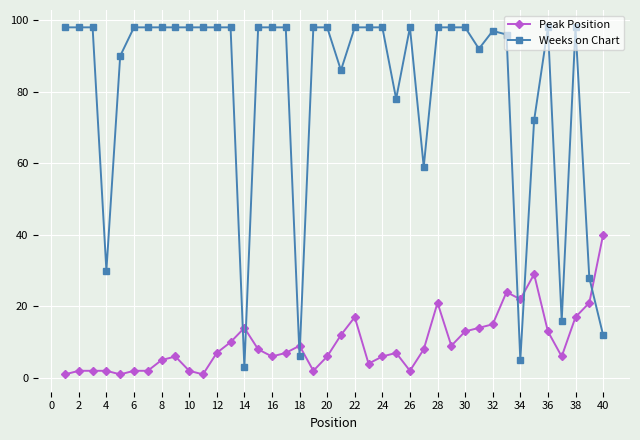

Reading right to left, list all the values displayed in this chart.

Peak Position: 40	21	17	6	13	29	22	24	15	14	13	9	21	8	2	7	6	4	17	12	6	2	9	7	6	8	14	10	7	1	2	6	5	2	2	1	2	2	2	1
Weeks on Chart: 12	28	98	16	98	72	5	96	97	92	98	98	98	59	98	78	98	98	98	86	98	98	6	98	98	98	3	98	98	98	98	98	98	98	98	90	30	98	98	98